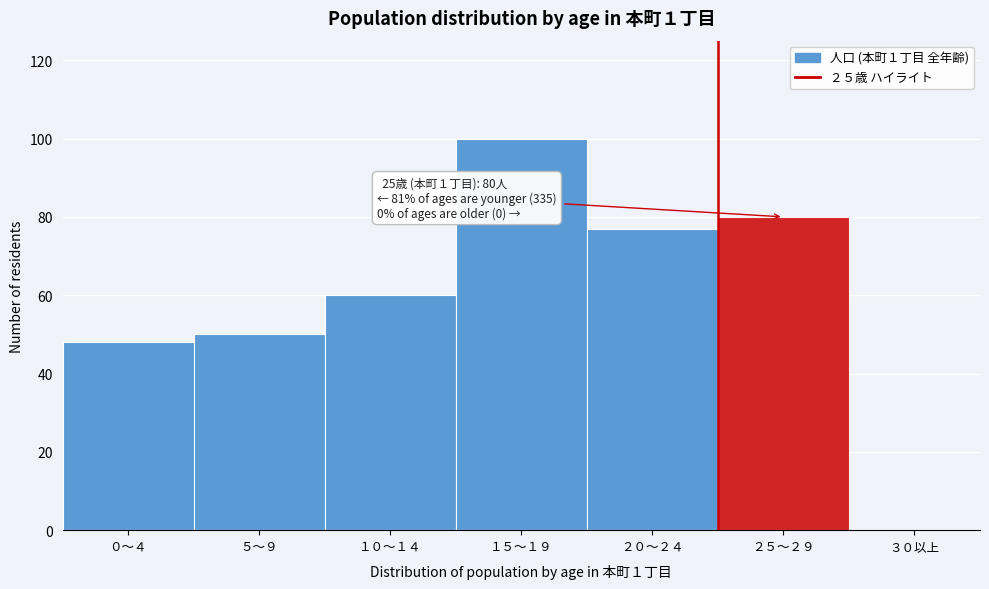

Reading right to left, list all the values displayed in this chart.

３０以上=0	２５～２９=80	２０～２４=77	１５～１９=100	１０～１４=60	５～９=50	０～４=48